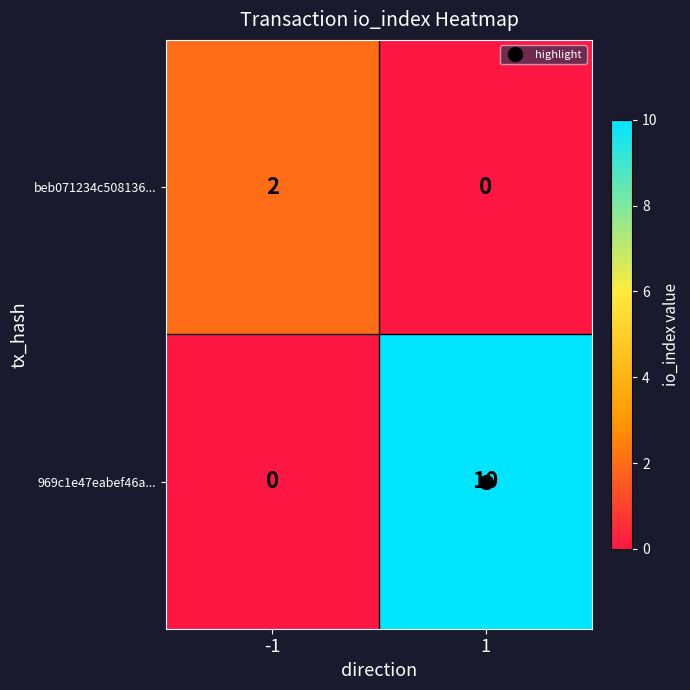

At which category is the sum across all series the highest?

1